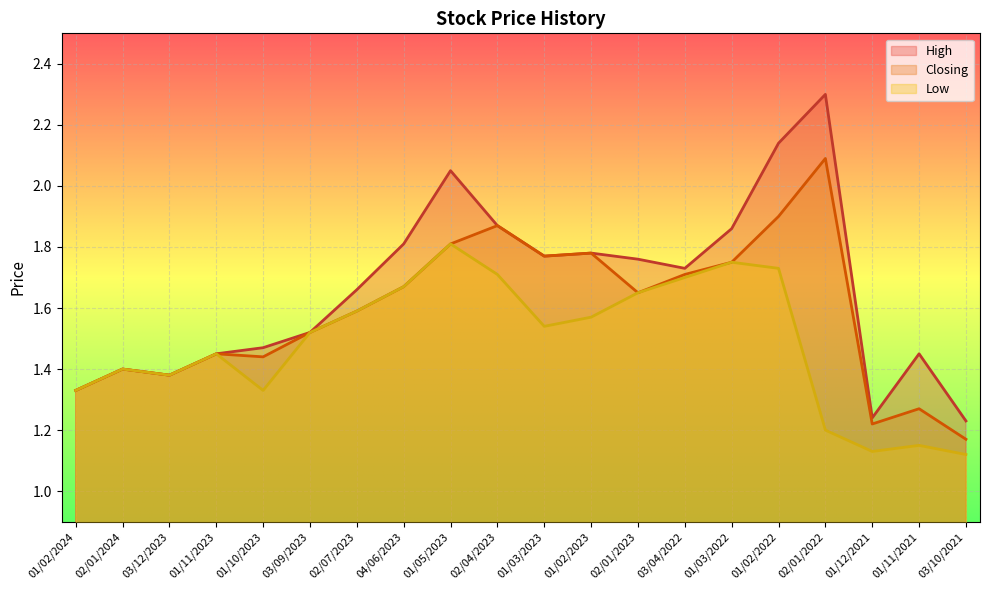

Which has a higher value, 01/03/2022 or 02/04/2023?

02/04/2023